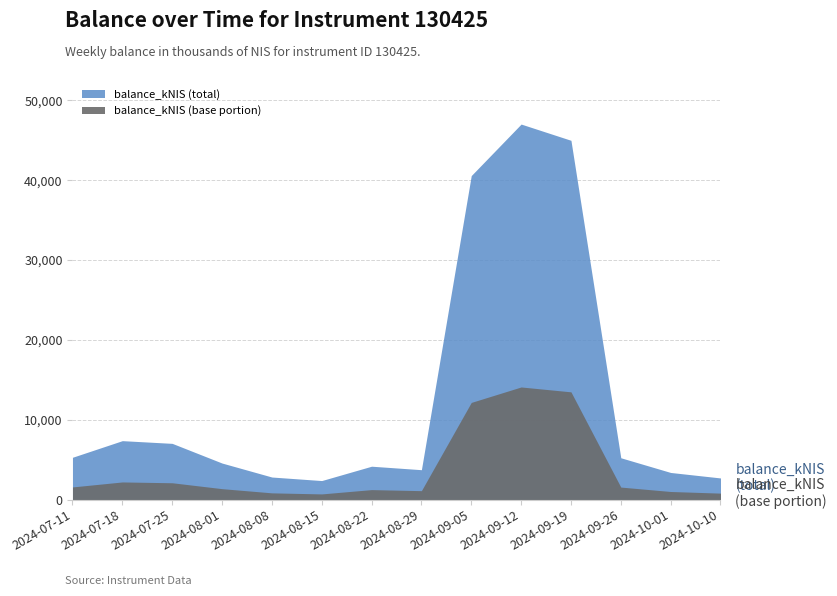

Reading left to right, what are all the values shown in this chart?

2024-07-11=5303.5	2024-07-18=7385.1	2024-07-25=7045.7	2024-08-01=4581.2	2024-08-08=2831.1	2024-08-15=2388.9	2024-08-22=4185.6	2024-08-29=3748.9	2024-09-05=40572.2	2024-09-12=47020.2	2024-09-19=44987.8	2024-09-26=5243.1	2024-10-01=3401.5	2024-10-10=2716.1